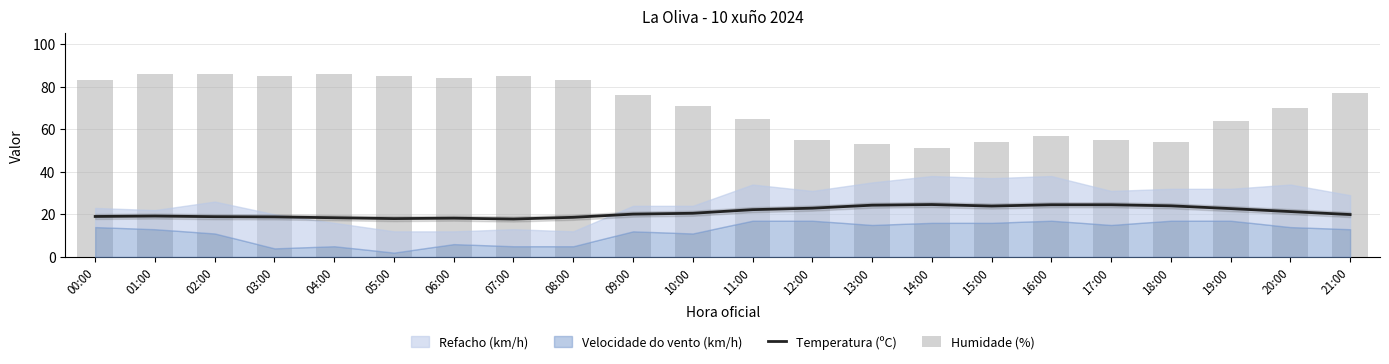

What is the sum of the Humidade (%) values at 15:00 and 20:00?

124.0